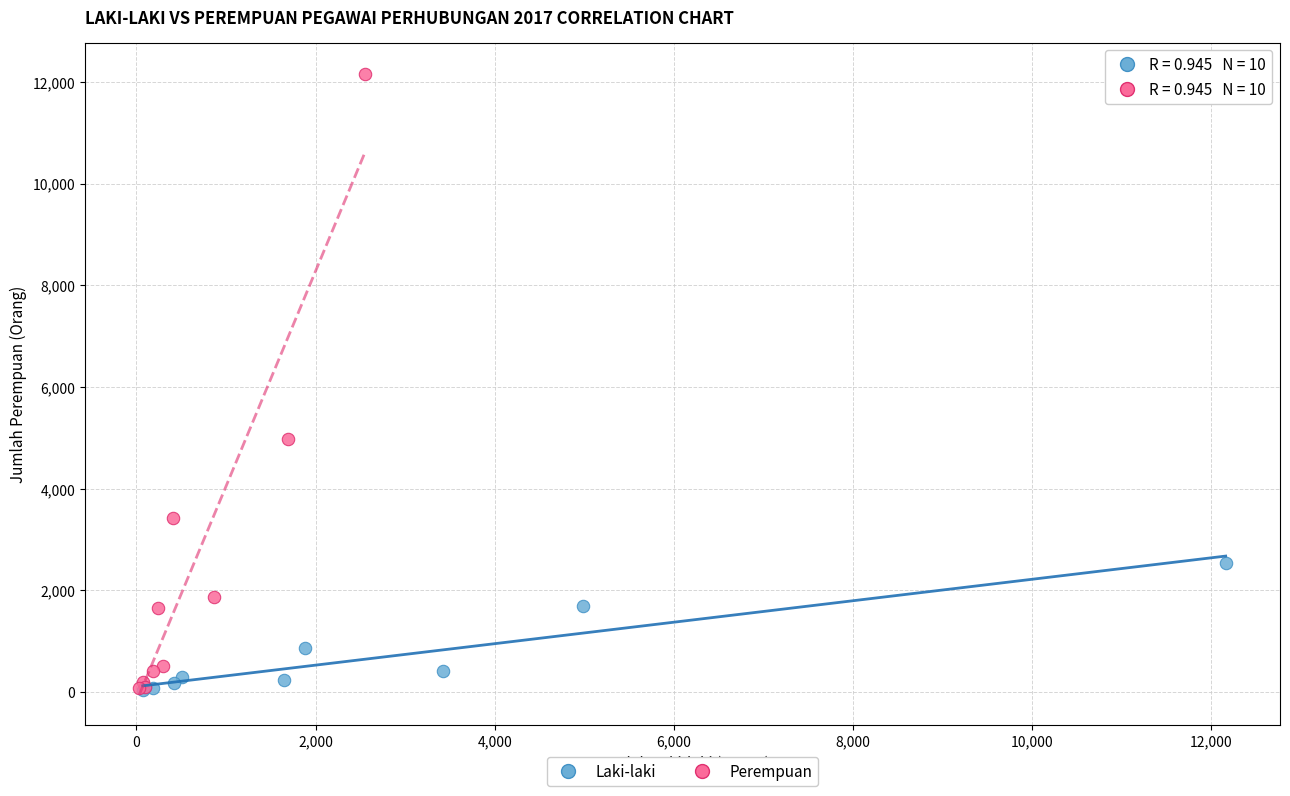

What are all the series names shown in the legend?

Laki-laki, Perempuan